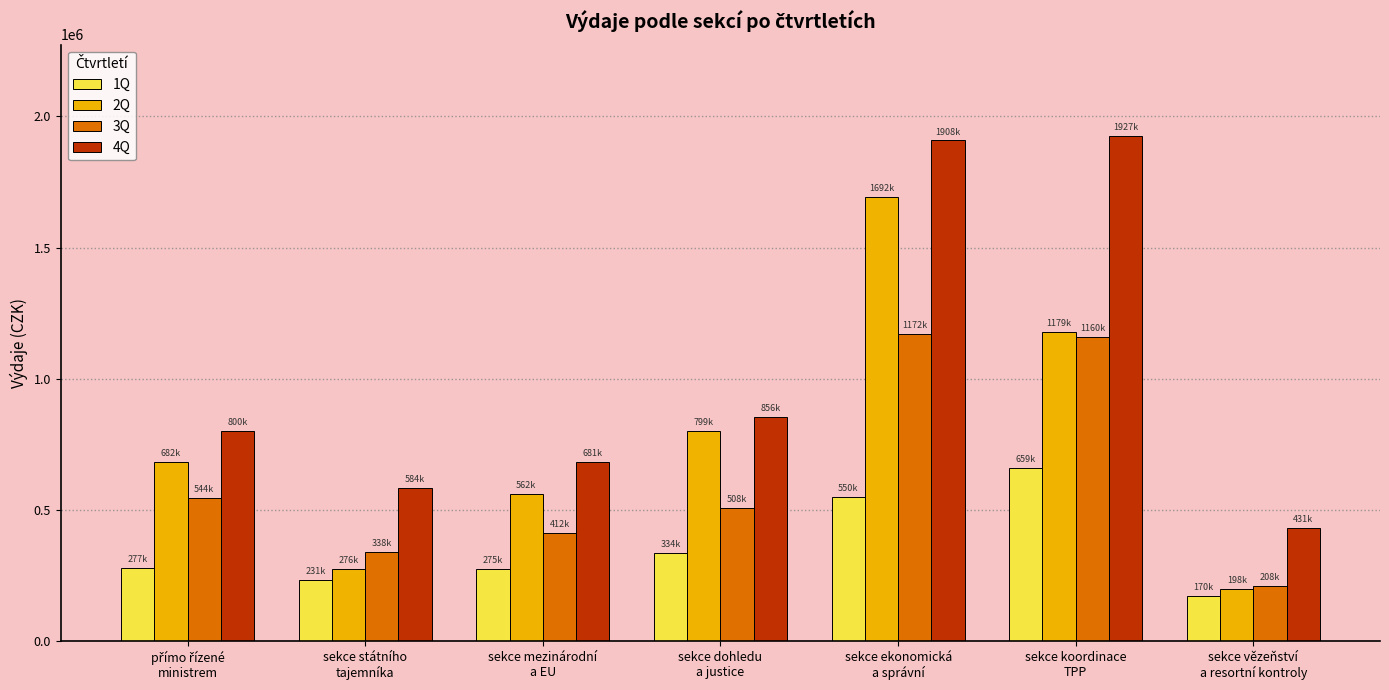

How many bars are there in total?

28